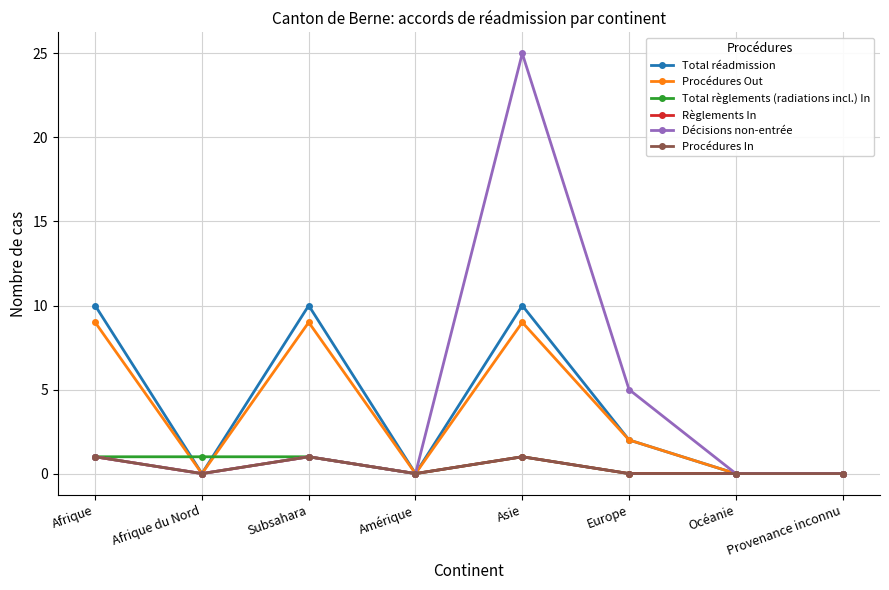

What is the total value across all series at Europe?

9